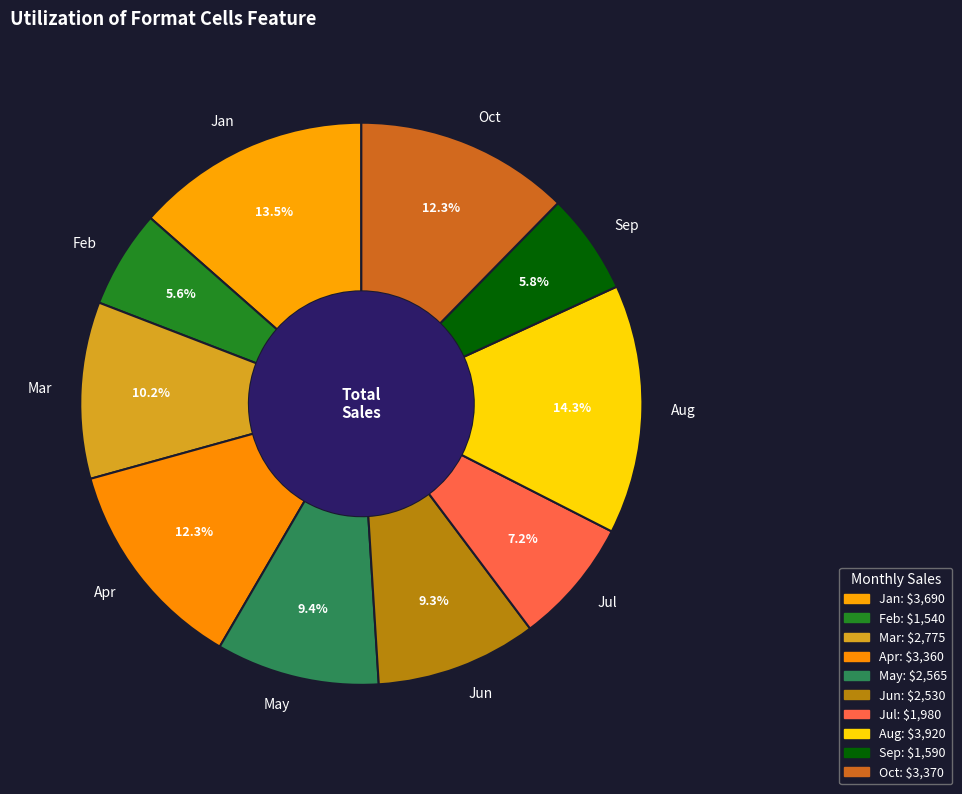

Is the sum of Aug and Jan greater than half?

No